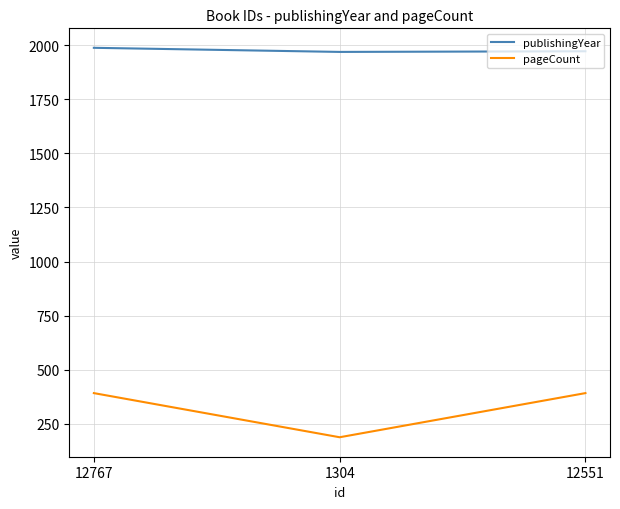

How many lines are shown in the chart?

2